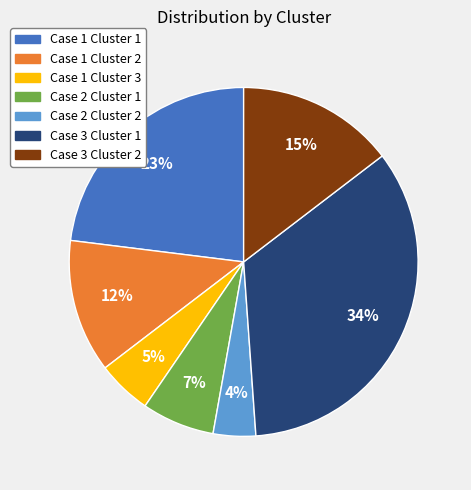

Which slice is the largest?

Case 3 Cluster 1